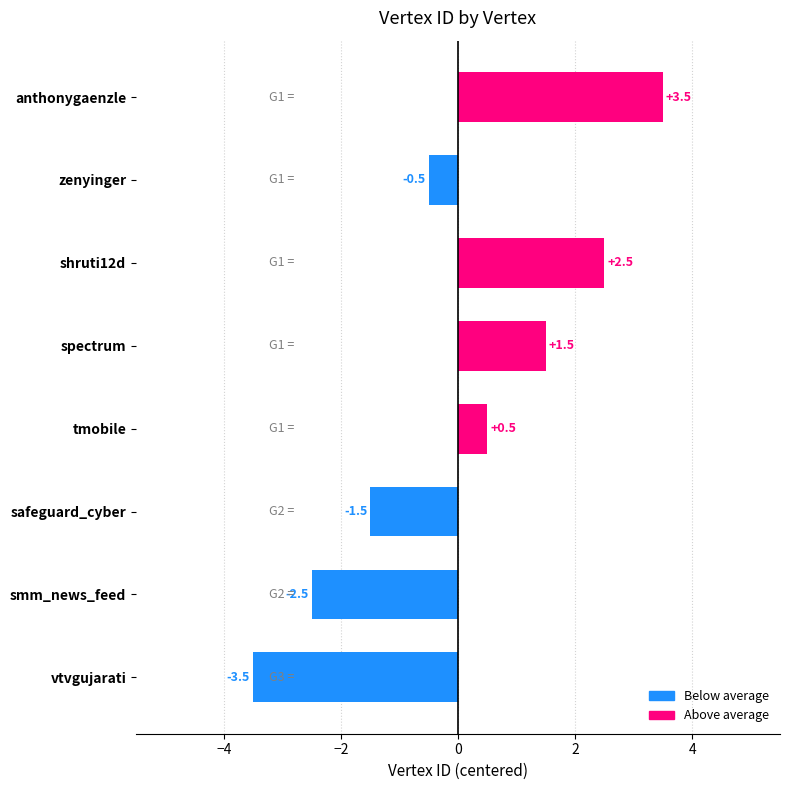

What position from the top is safeguard_cyber?

6